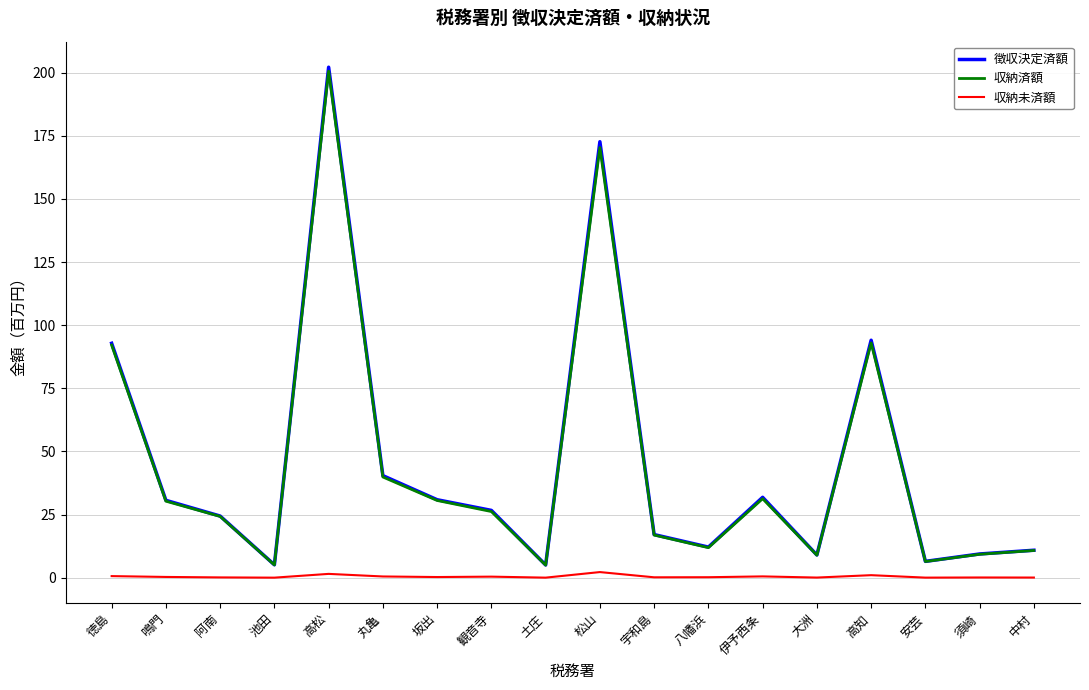

Does the chart have visible grid lines?

Yes